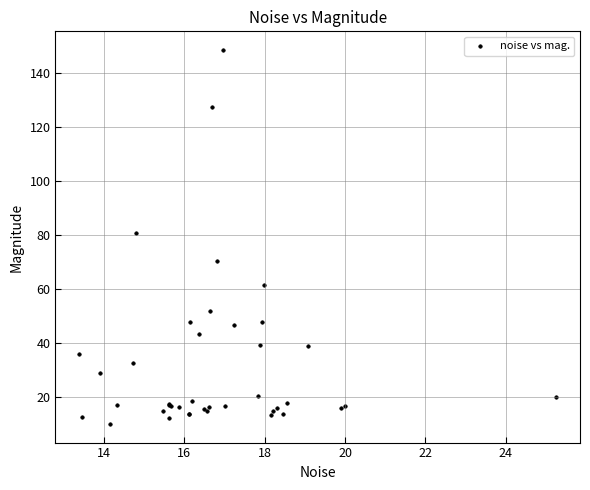

What Y value in the scatter plot is closest to 79?

80.7